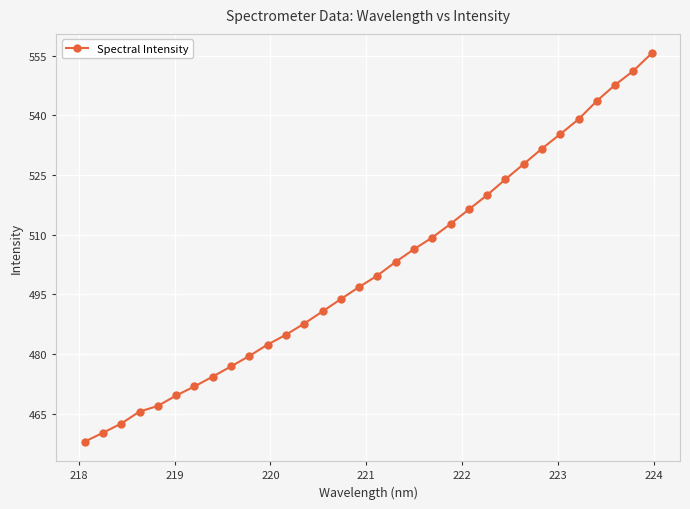

What is the smallest value displayed?

458.0